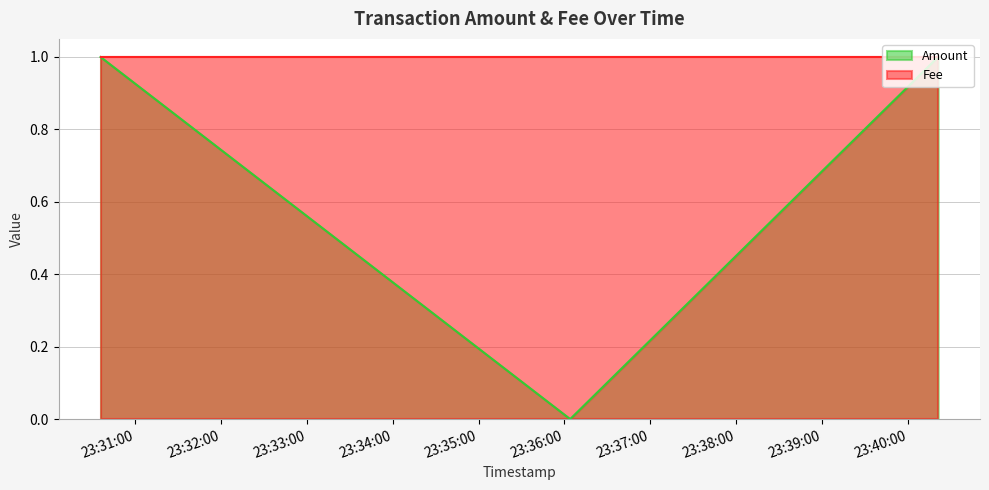

How many positive values does the Amount series have?

2